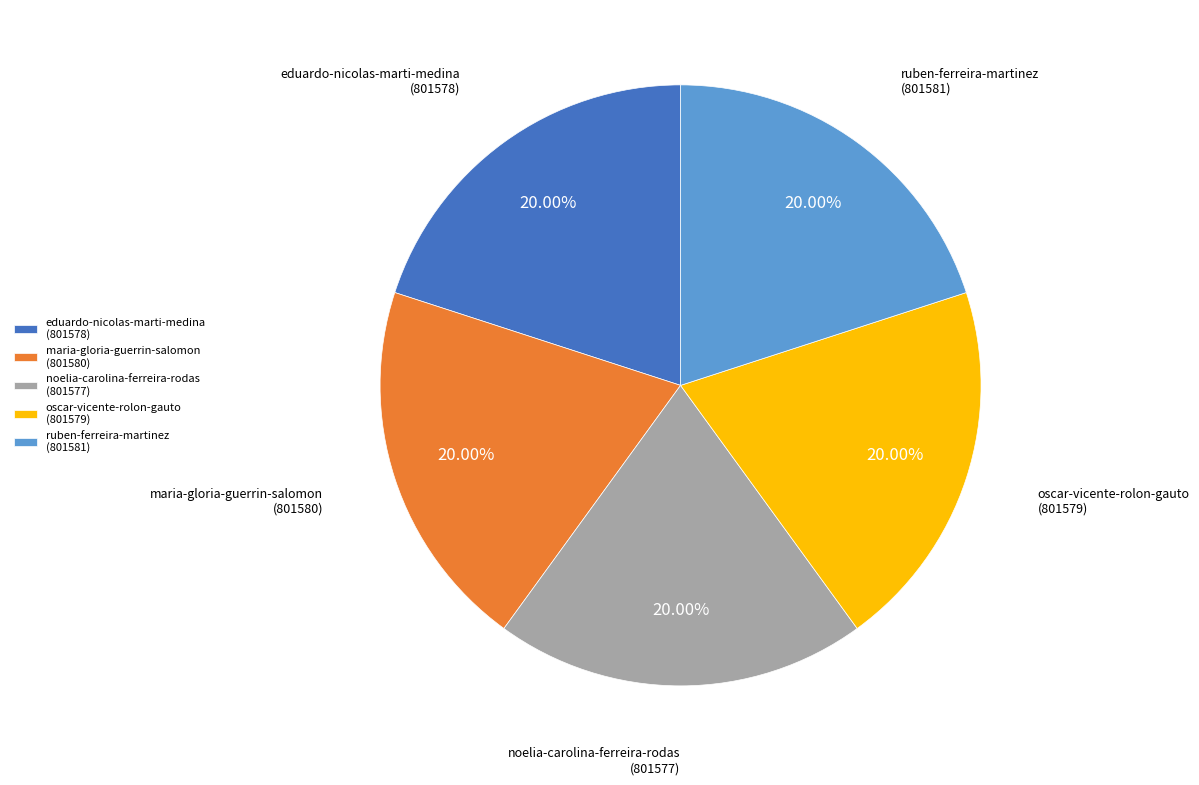

What is the ratio of the value at noelia-carolina-ferreira-rodas (801577) to the value at eduardo-nicolas-marti-medina (801578)?

1.0